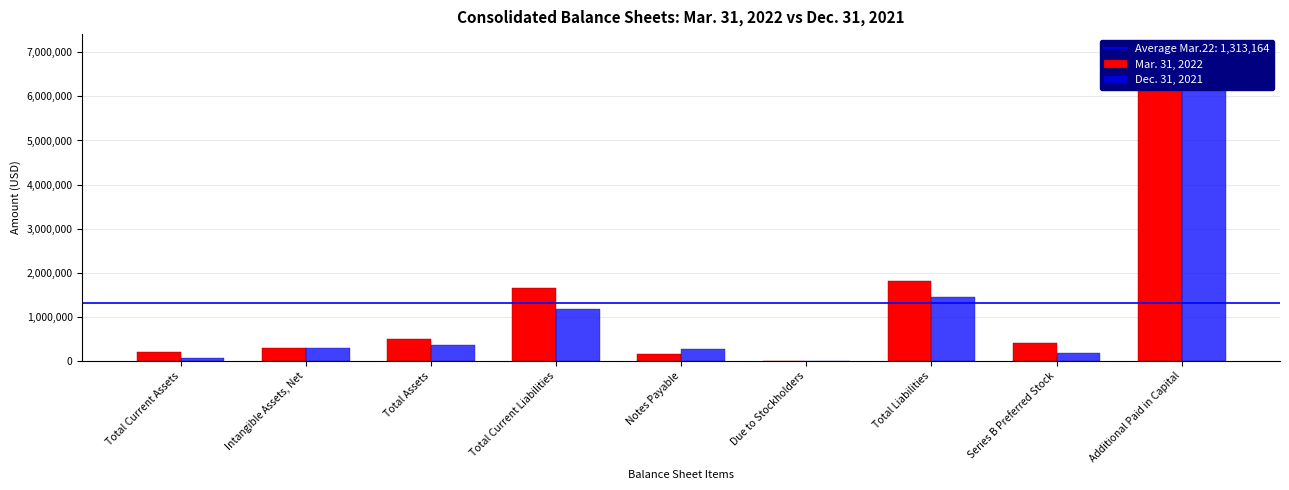

Which category has the highest value in the Dec. 31, 2021 series?

Additional Paid in Capital